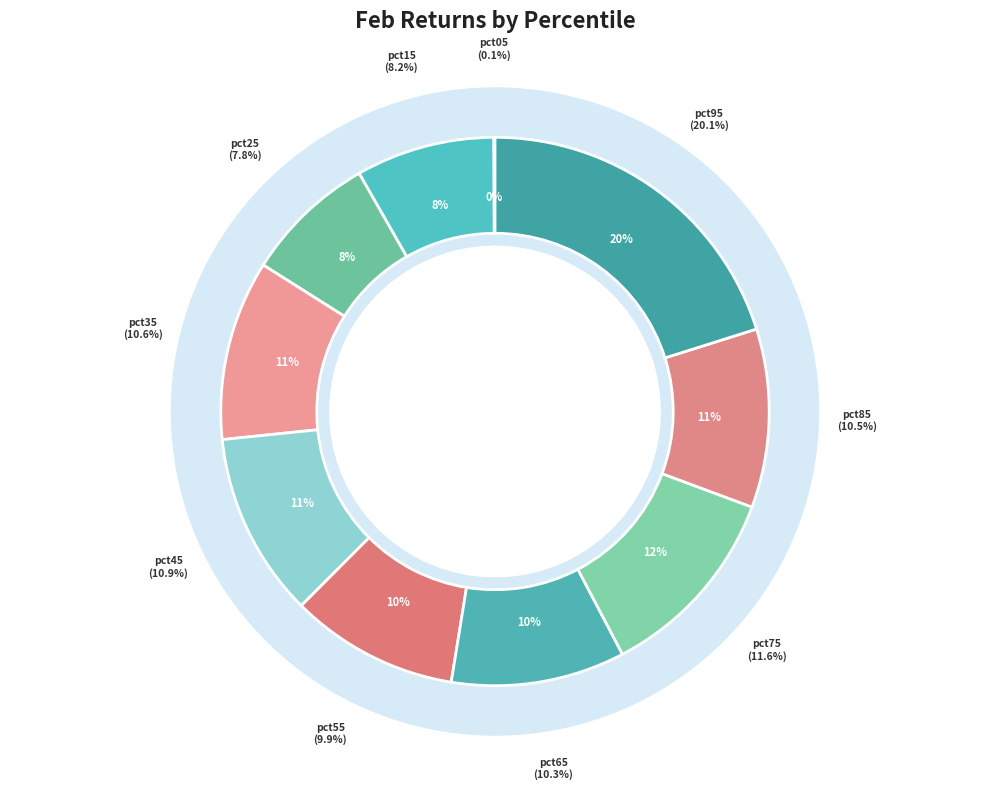

To the nearest percent, what is the difference between the largest and smallest slice percentages?

20%